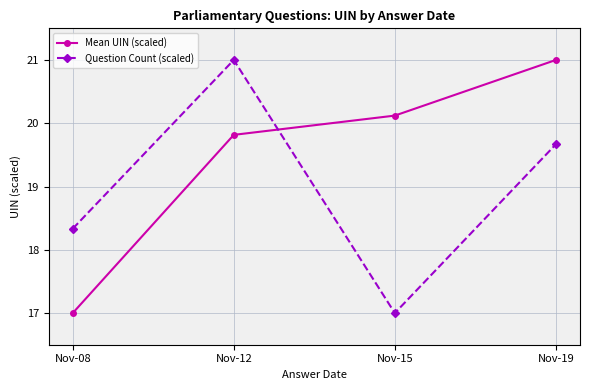

Where do Question Count (scaled) and Mean UIN (scaled) first cross each other?

Nov-12 and Nov-15